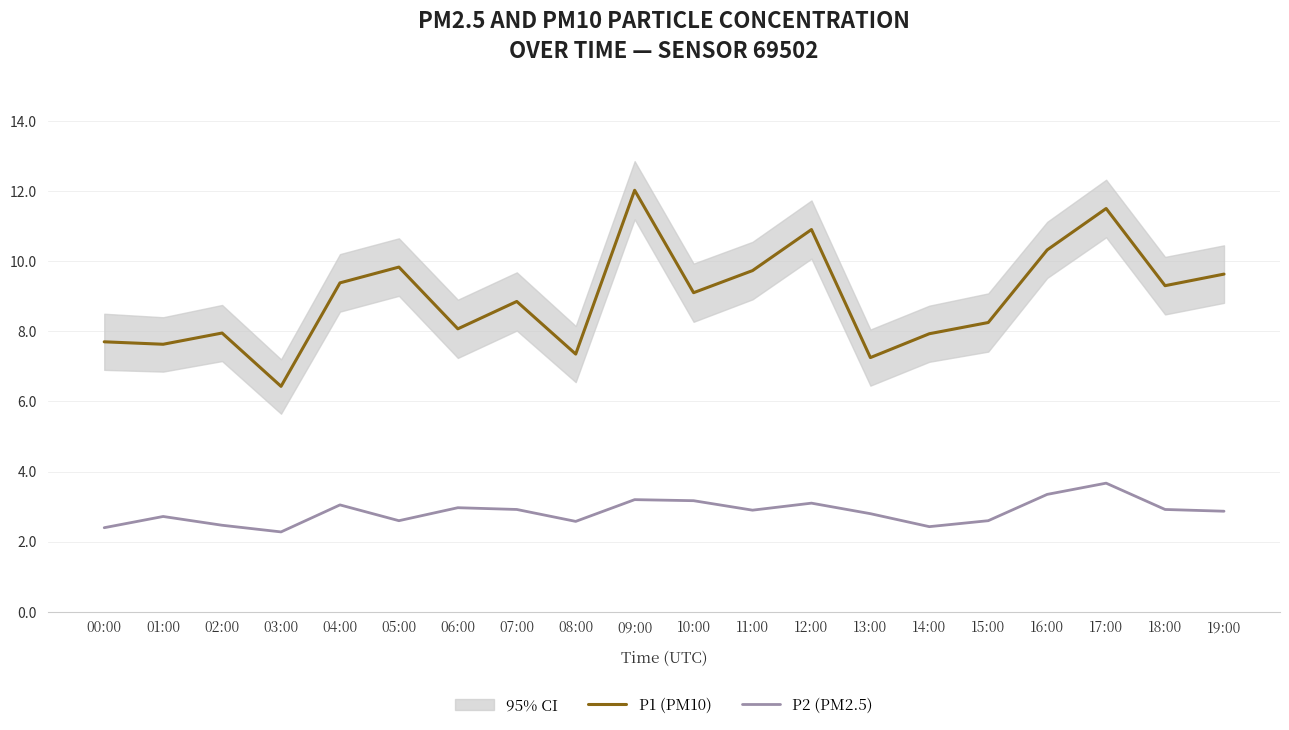

What value does the P1 (PM10) series have at 17:00?

11.5